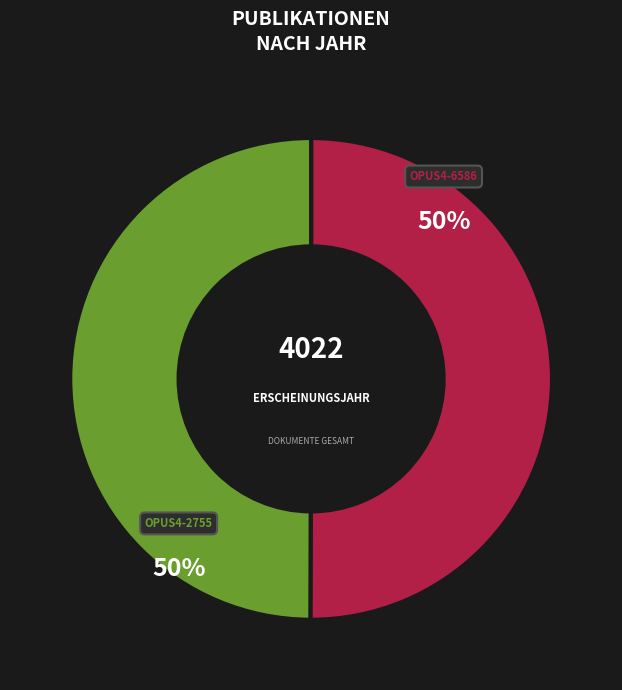

Is the sum of OPUS4-6586 and OPUS4-2755 greater than half?

Yes